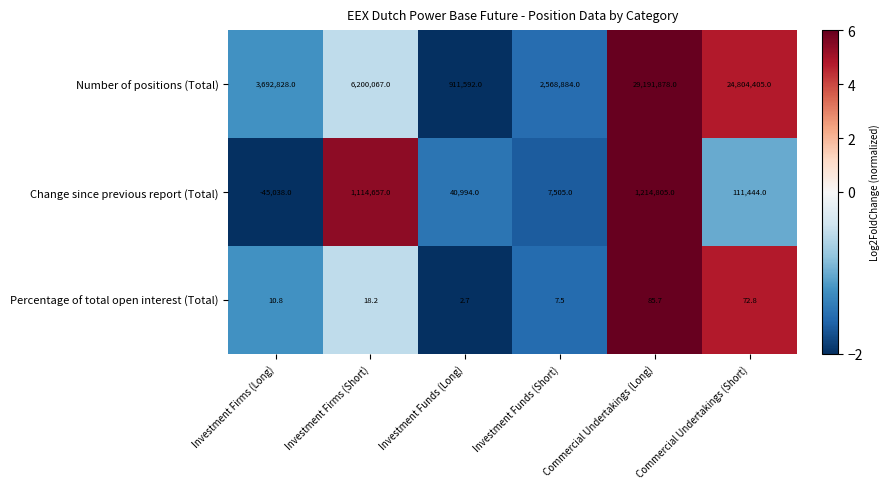

Is it true that Number of positions (Total) equals 2568884.0 at Investment Funds (Short)?

True